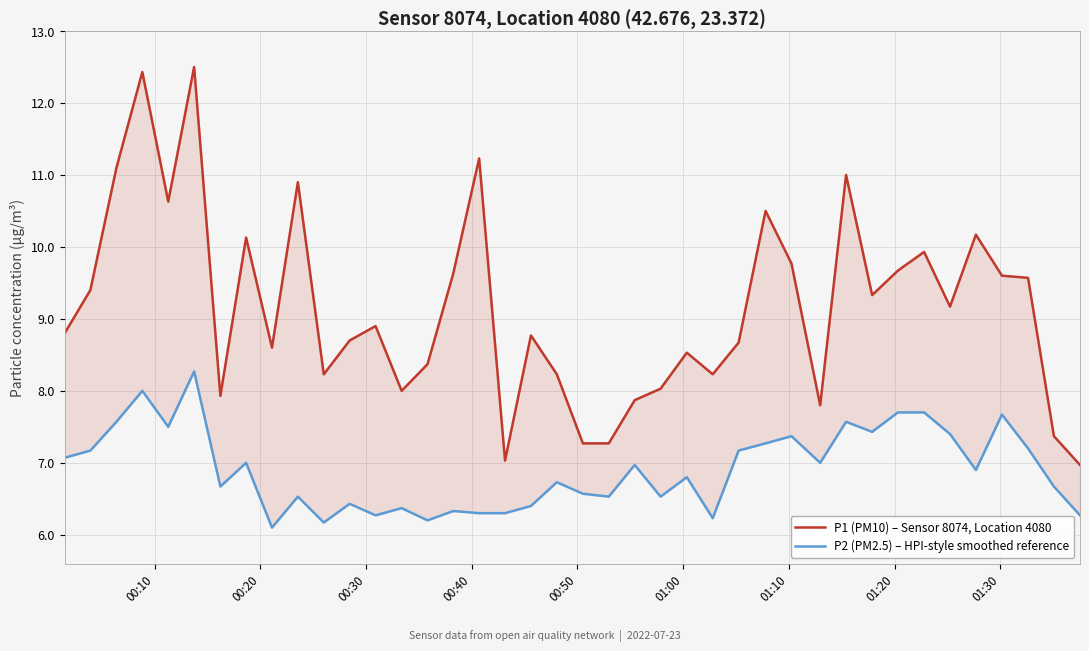

At how many categories does at least one series exceed 10?

10